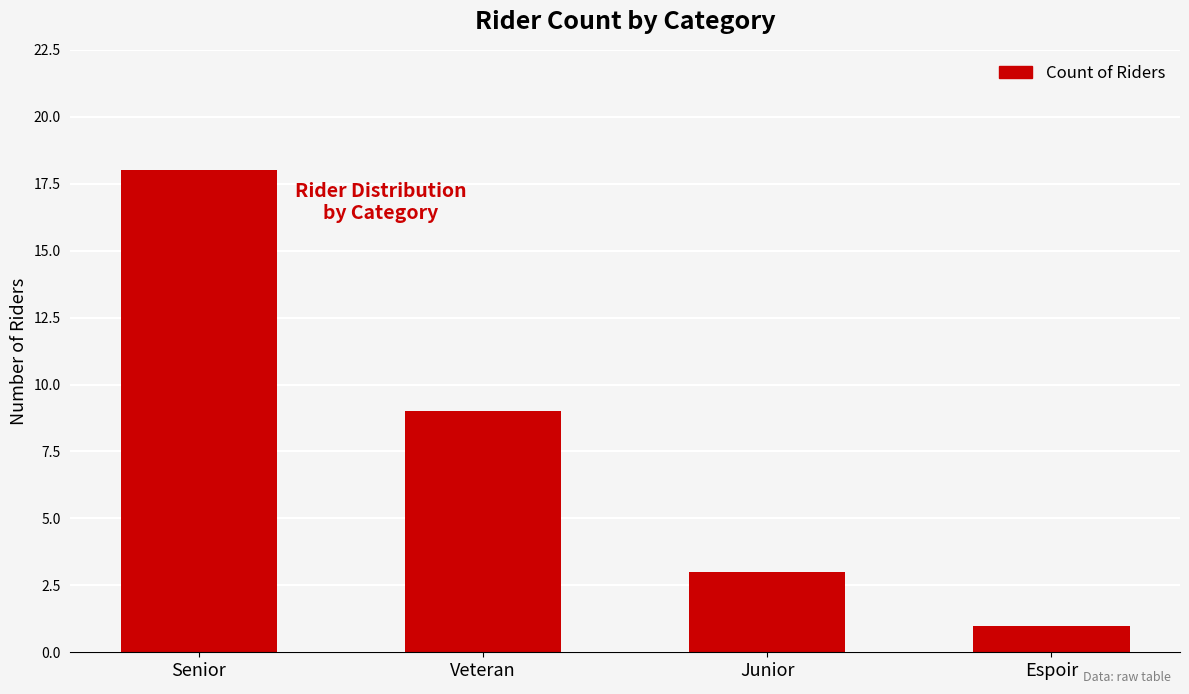

Rank the categories by value from lowest to highest.

Espoir, Junior, Veteran, Senior